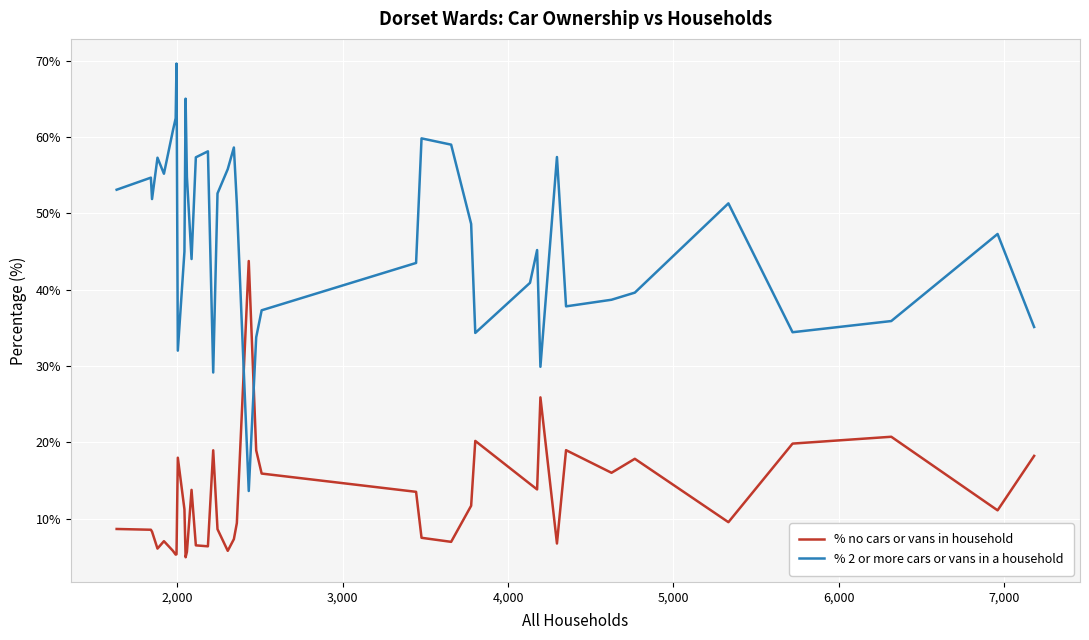

True or false: % no cars or vans in household and % 2 or more cars or vans in a household intersect in this chart.

True